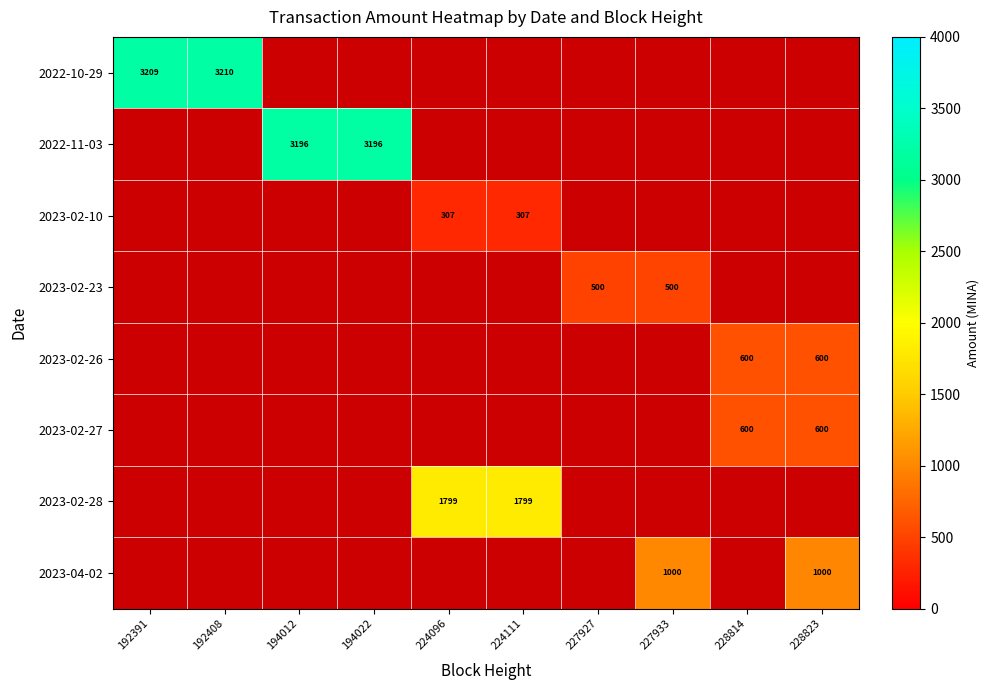

How many series are shown in this chart?

8